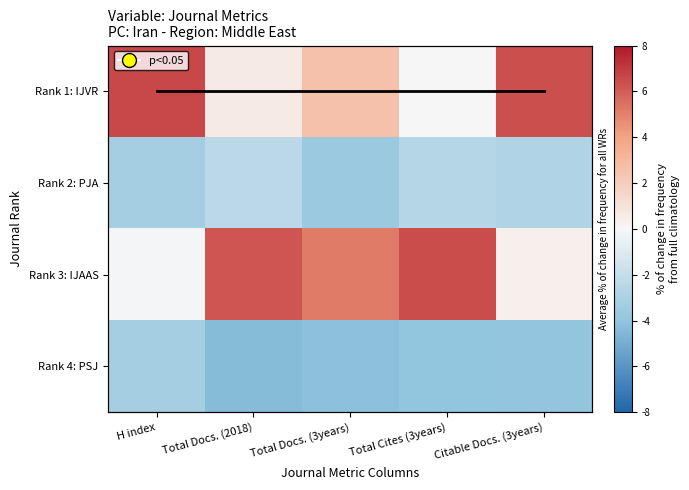

Rank the categories by Avg normalized value from highest to lowest.

Citable Docs. (3years), H index, Total Docs. (2018), Total Docs. (3years), Total Cites (3years)